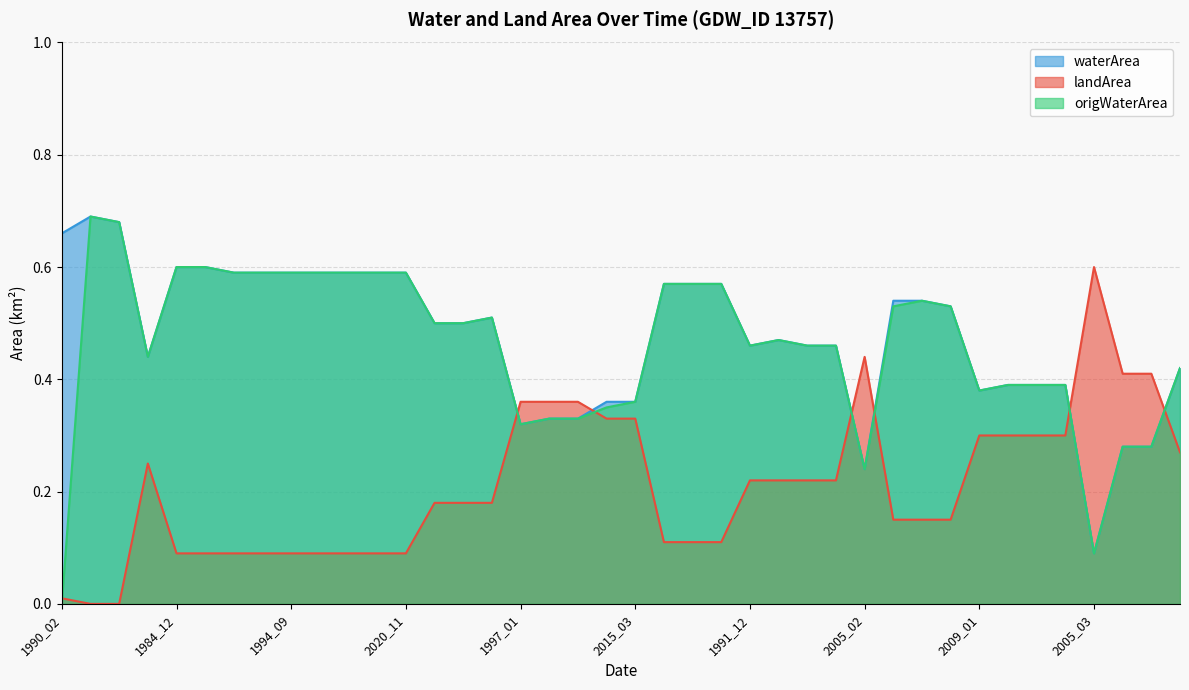

True or false: waterArea and landArea cross at least once.

True